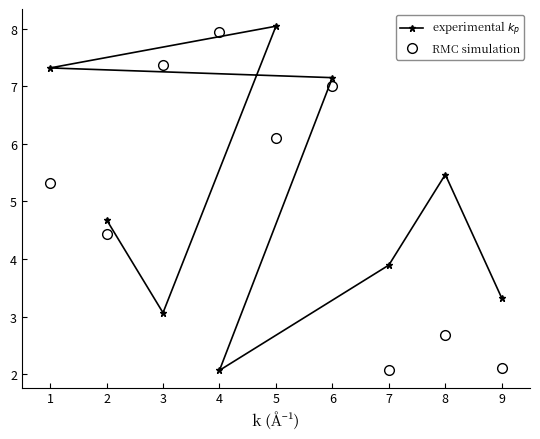

What is the sum of all RMC simulation values?

45.0